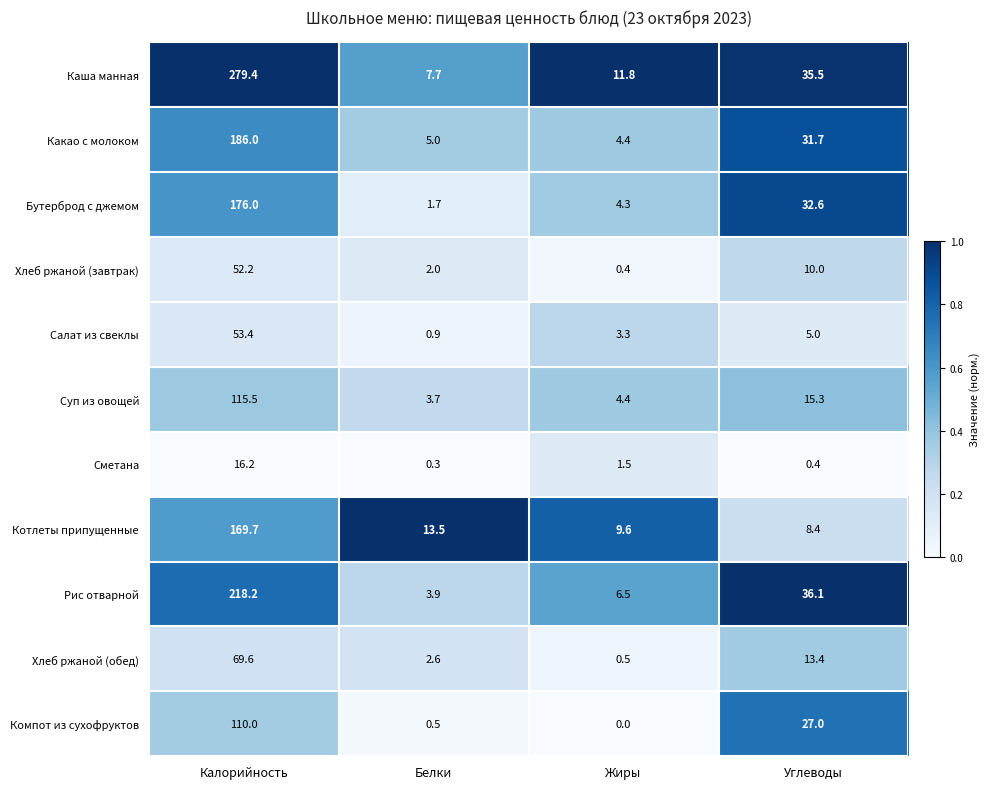

What is the total value across all series at Углеводы?

215.4